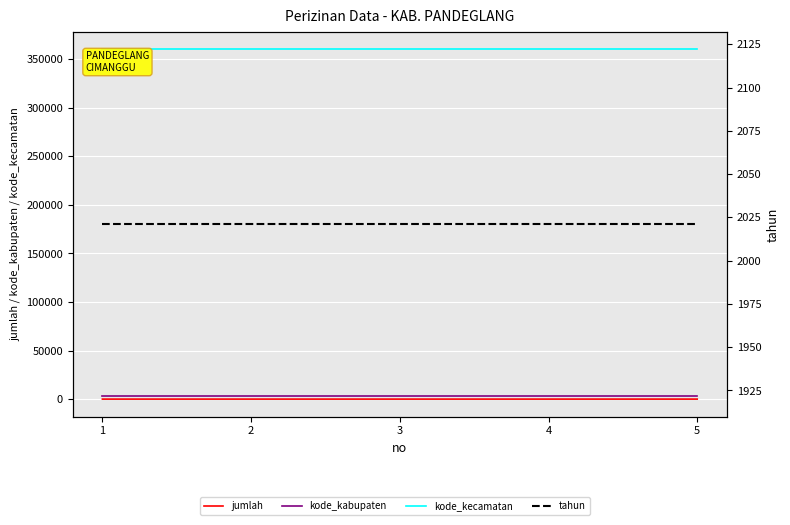

Reading right to left, extract all data points from this chart.

jumlah: 5=2	4=0	3=0	2=0	1=0
kode_kabupaten: 5=3601	4=3601	3=3601	2=3601	1=3601
kode_kecamatan: 5=360102	4=360102	3=360102	2=360102	1=360102
tahun: 5=2021	4=2021	3=2021	2=2021	1=2021